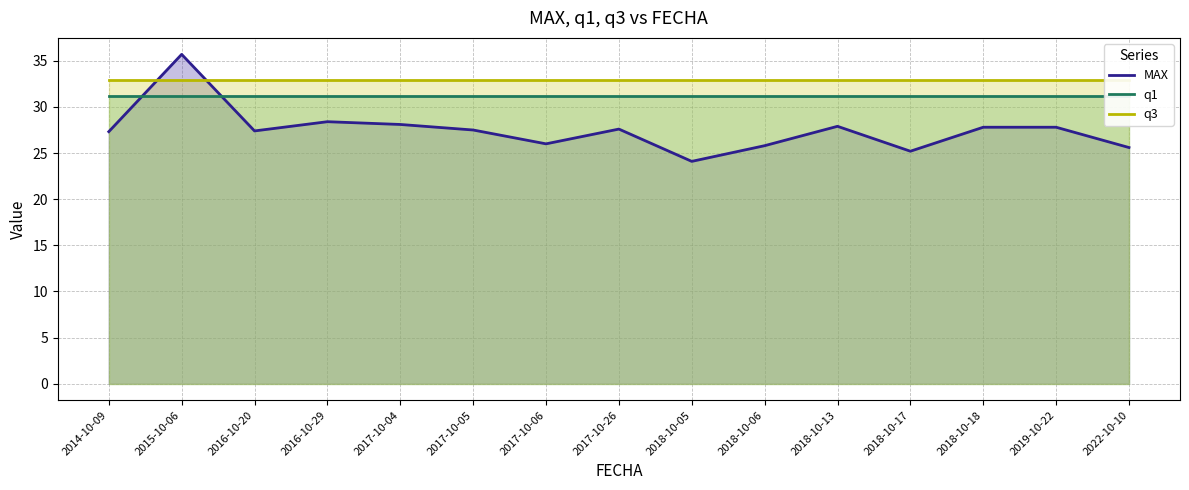

What are all the series names shown in the legend?

MAX, q1, q3